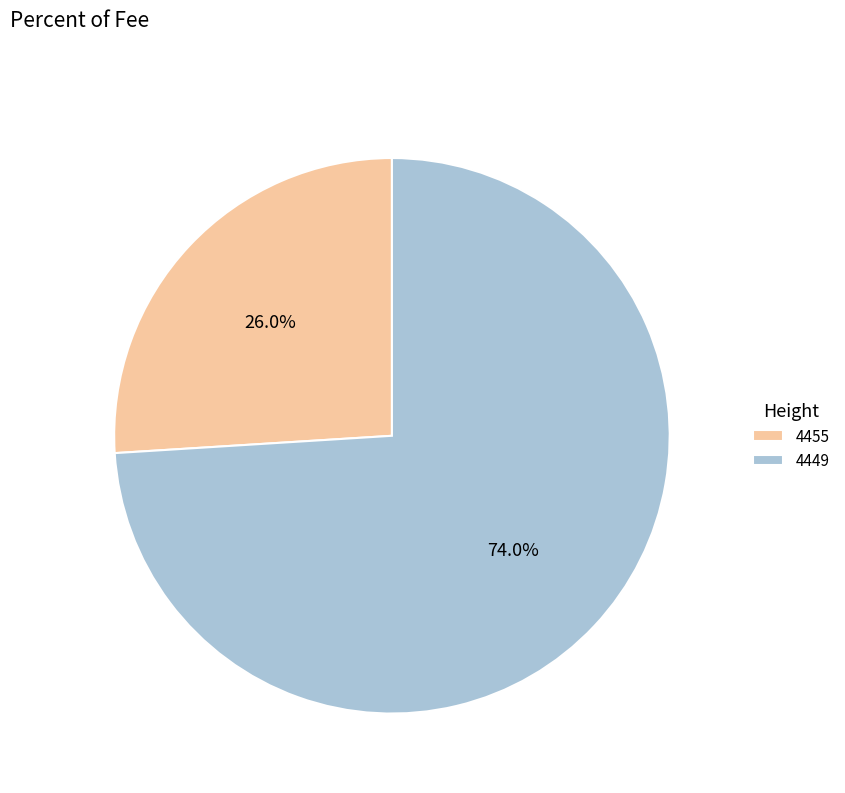

True or false: 4455 accounts for 26% of the total.

True